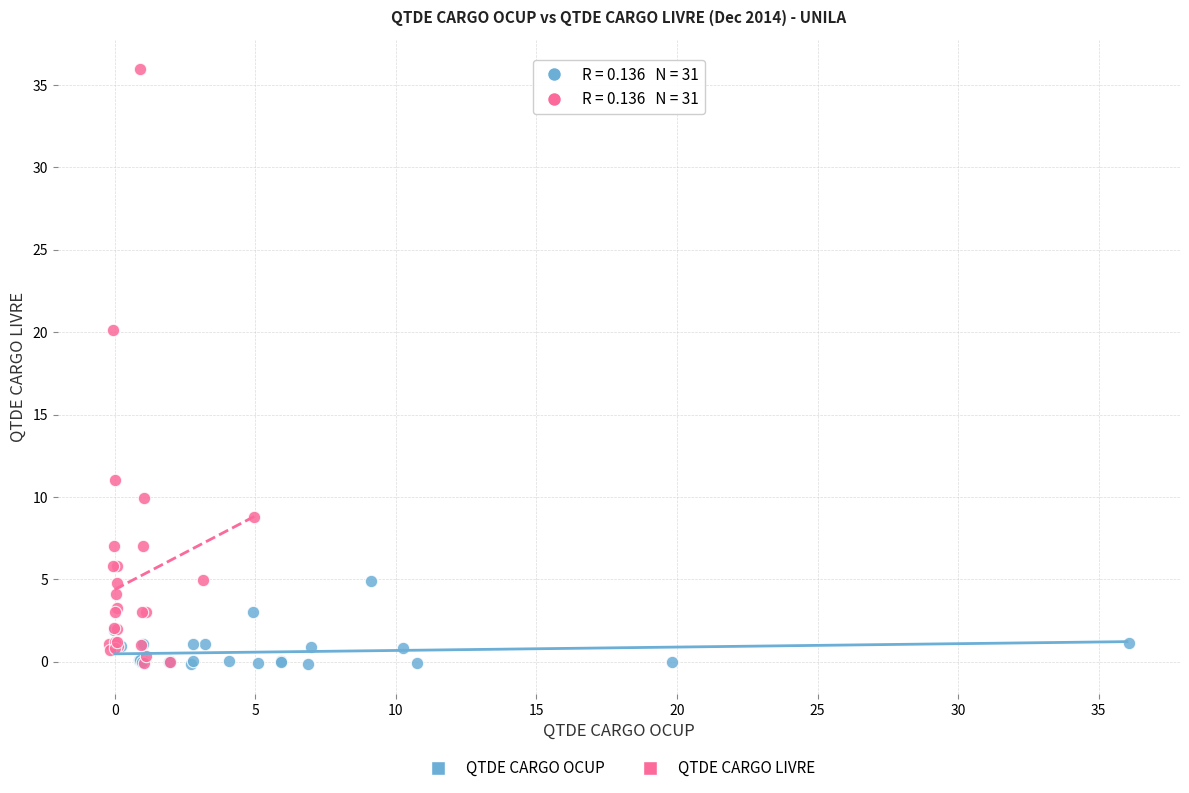

What are all the series names shown in the legend?

QTDE CARGO OCUP, QTDE CARGO LIVRE